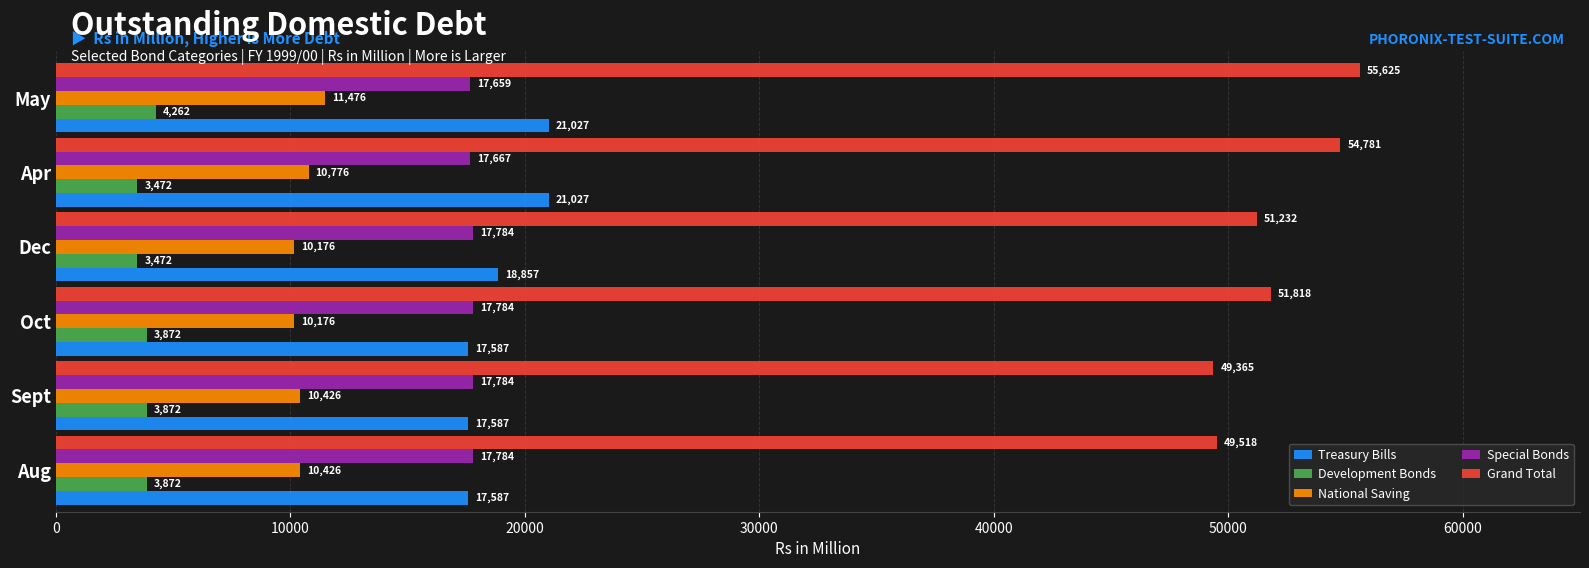

How many data points does each series have?

6